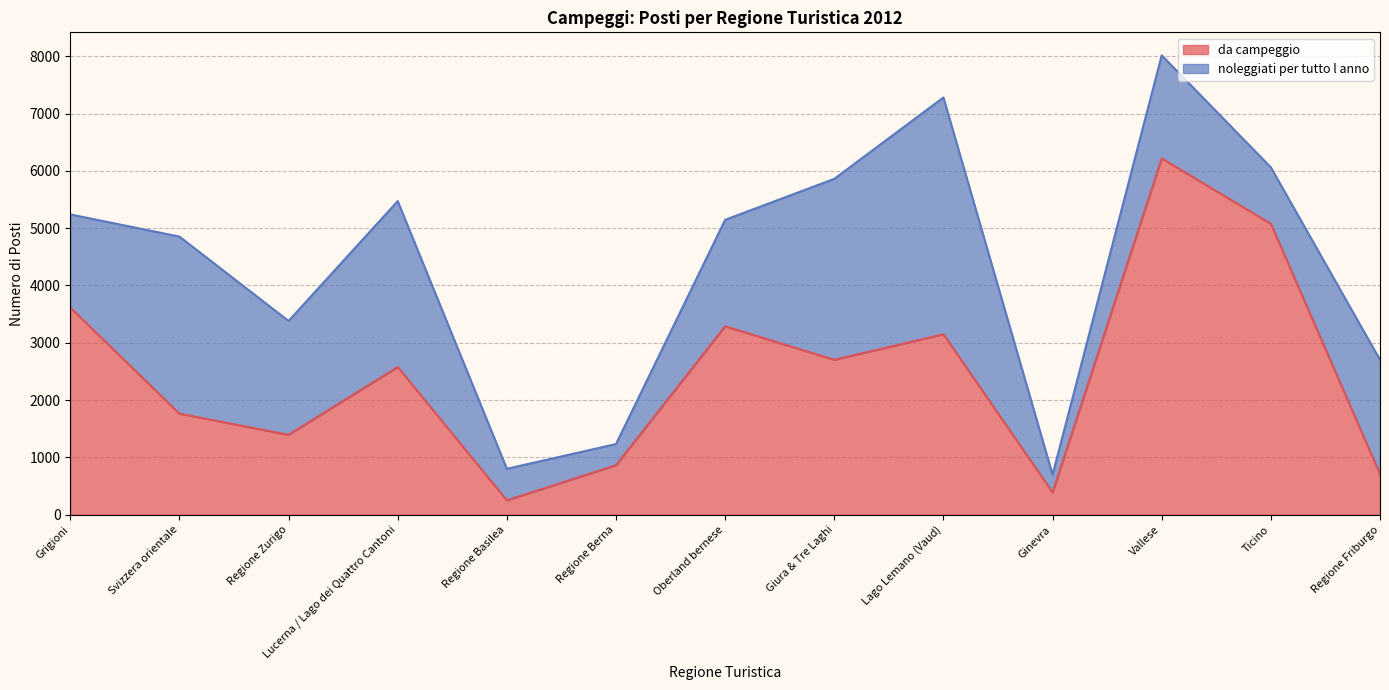

What is the approximate value at Lago Lemano (Vaud)?

3149.6